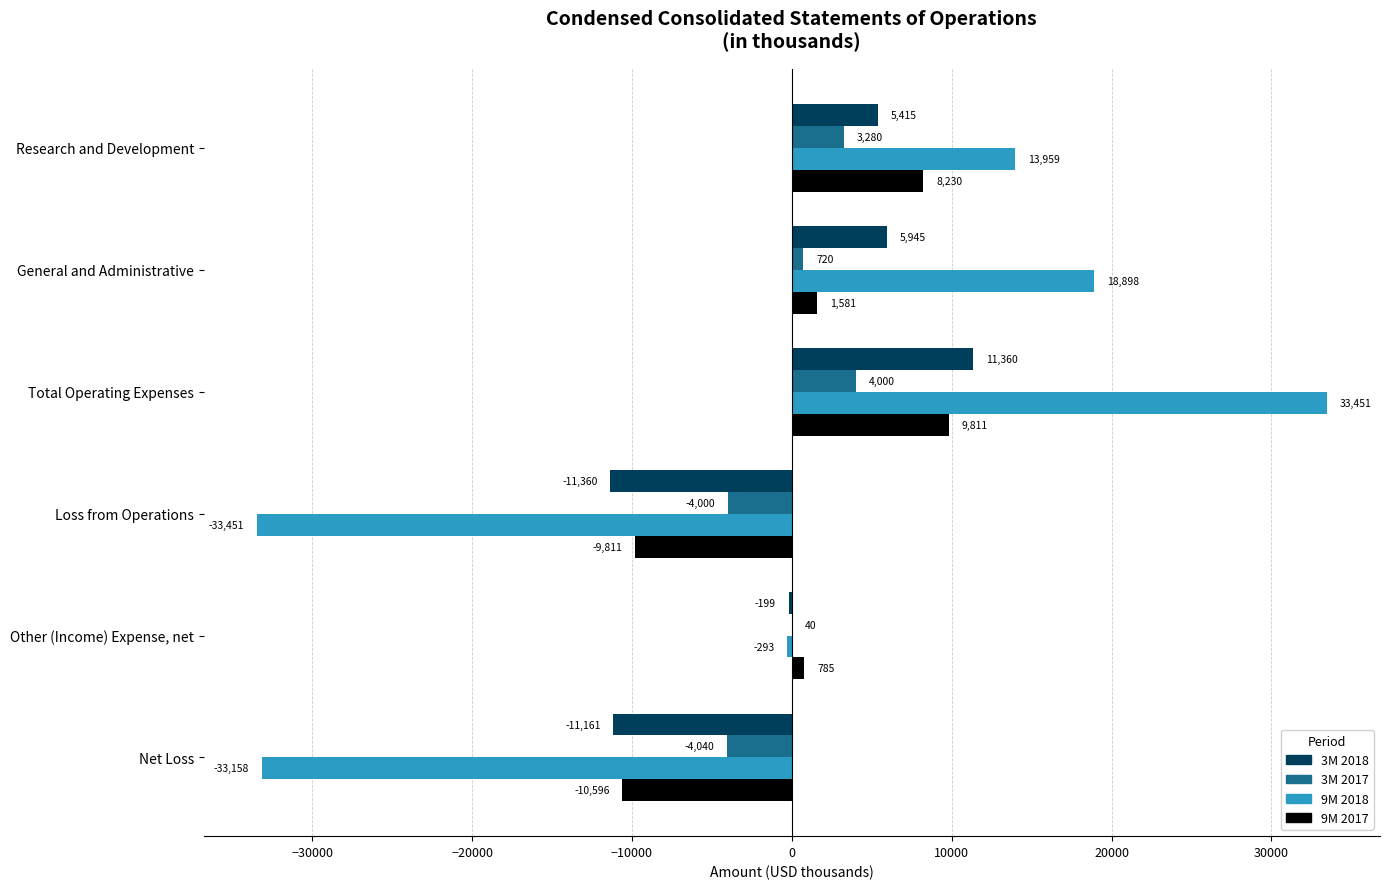

Which category has the highest value in the 9M 2017 series?

Total Operating Expenses